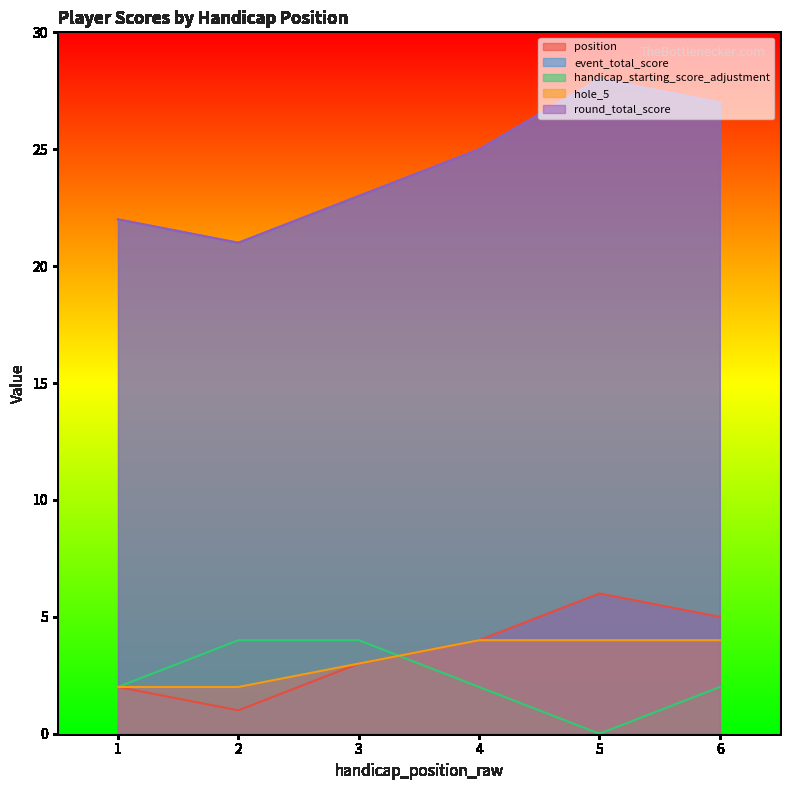

Reading left to right, what are all the values shown in this chart?

position: 1=2	2=1	3=3	4=4	5=6	6=5
event_total_score: 1=22	2=21	3=23	4=25	5=28	6=27
round_total_score: 1=22	2=21	3=23	4=25	5=28	6=27
handicap_starting_score_adjustment: 1=2	2=4	3=4	4=2	5=0	6=2
hole_5: 1=2	2=2	3=3	4=4	5=4	6=4